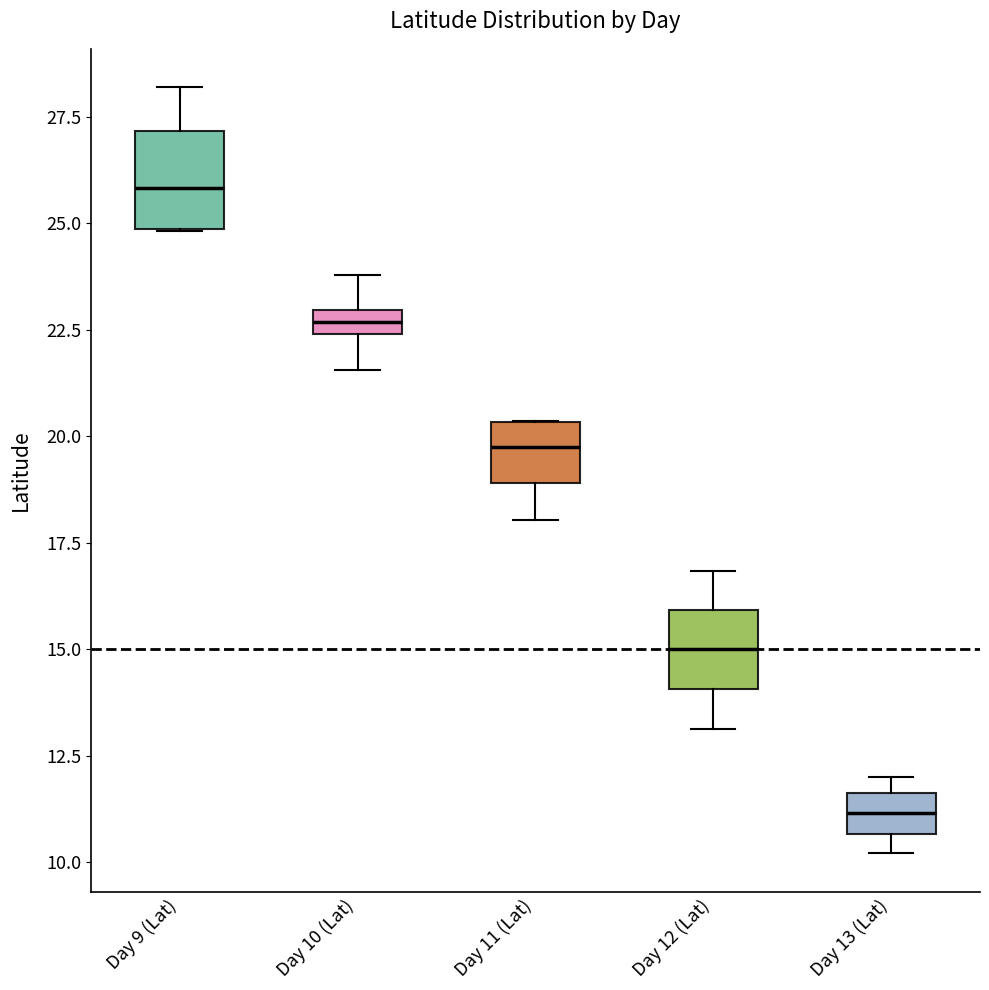

Where does the lower whisker of the box for Day 12 (Lat) end on the y-axis? The values are not printed on the chart, so give them approximately, as read against the axis.

13.0